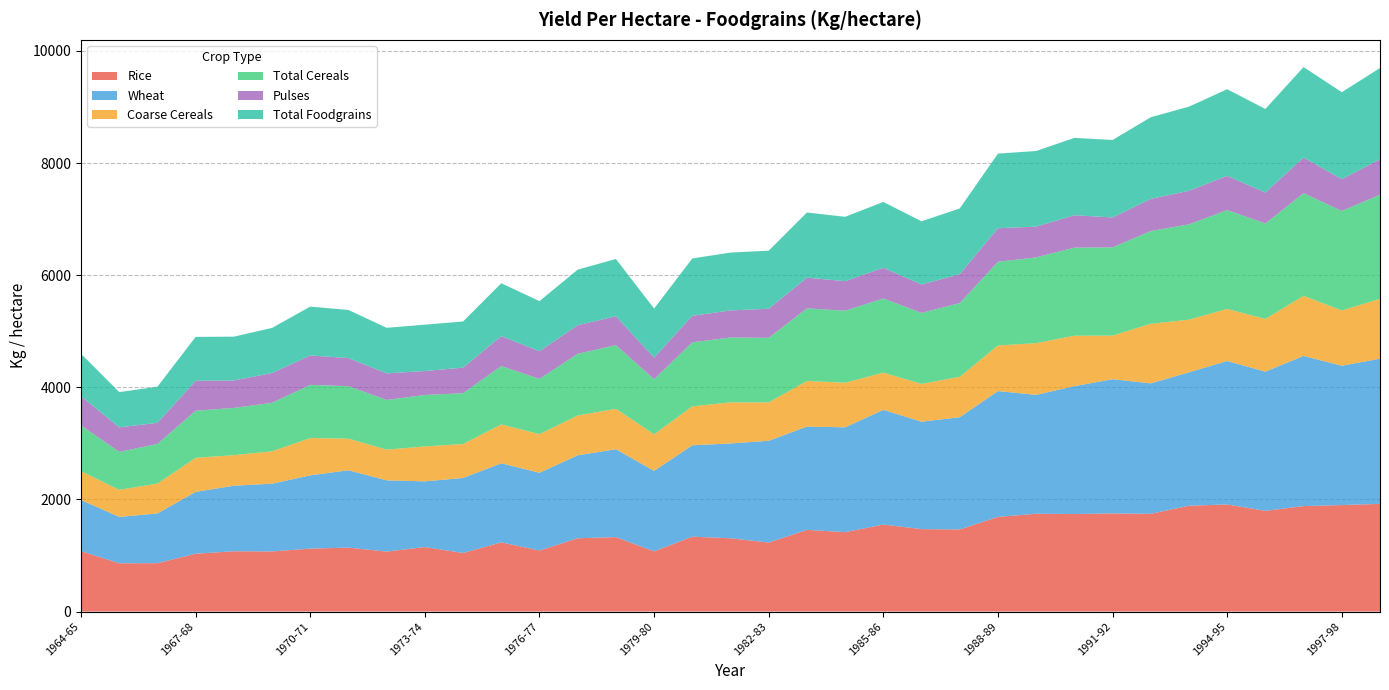

Reading right to left, list all the values displayed in this chart.

Rice: 1998-99=1921	1997-98=1900	1996-97=1882	1995-96=1797	1994-95=1911	1993-94=1888	1992-93=1744	1991-92=1751	1990-91=1740	1989-90=1745	1988-89=1689	1987-88=1465	1986-87=1471	1985-86=1552	1984-85=1417	1983-84=1457	1982-83=1231	1981-82=1308	1980-81=1336	1979-80=1074	1978-79=1328	1977-78=1308	1976-77=1089	1975-76=1235	1974-75=1045	1973-74=1151	1972-73=1070	1971-72=1141	1970-71=1123	1969-70=1073	1968-69=1076	1967-68=1032	1966-67=863	1965-66=862	1964-65=1078
Wheat: 1998-99=2590	1997-98=2485	1996-97=2679	1995-96=2483	1994-95=2559	1993-94=2380	1992-93=2327	1991-92=2394	1990-91=2281	1989-90=2121	1988-89=2244	1987-88=2002	1986-87=1916	1985-86=2046	1984-85=1870	1983-84=1843	1982-83=1816	1981-82=1691	1980-81=1630	1979-80=1436	1978-79=1568	1977-78=1480	1976-77=1387	1975-76=1410	1974-75=1338	1973-74=1172	1972-73=1271	1971-72=1380	1970-71=1307	1969-70=1208	1968-69=1169	1967-68=1103	1966-67=887	1965-66=827	1964-65=913
Coarse Cereals: 1998-99=1068	1997-98=986	1996-97=1072	1995-96=940	1994-95=929	1993-94=939	1992-93=1063	1991-92=778	1990-91=900	1989-90=922	1988-89=814	1987-88=721	1986-87=675	1985-86=664	1984-85=795	1983-84=813	1982-83=685	1981-82=733	1980-81=695	1979-80=652	1978-79=721	1977-78=710	1976-77=689	1975-76=694	1974-75=606	1973-74=623	1972-73=548	1971-72=564	1970-71=665	1969-70=578	1968-69=545	1967-68=608	1966-67=533	1965-66=483	1964-65=514
Total Cereals: 1998-99=1856	1997-98=1775	1996-97=1831	1995-96=1703	1994-95=1763	1993-94=1701	1992-93=1654	1991-92=1574	1990-91=1571	1989-90=1530	1988-89=1493	1987-88=1315	1986-87=1266	1985-86=1323	1984-85=1285	1983-84=1296	1982-83=1151	1981-82=1157	1980-81=1142	1979-80=982	1978-79=1136	1977-78=1100	1976-77=985	1975-76=1041	1974-75=907	1973-74=918	1972-73=886	1971-72=936	1970-71=949	1969-70=865	1968-69=843	1967-68=840	1966-67=707	1965-66=676	1964-65=817
Pulses: 1998-99=634	1997-98=567	1996-97=635	1995-96=552	1994-95=610	1993-94=598	1992-93=573	1991-92=533	1990-91=578	1989-90=549	1988-89=598	1987-88=515	1986-87=506	1985-86=547	1984-85=526	1983-84=548	1982-83=519	1981-82=483	1980-81=473	1979-80=385	1978-79=515	1977-78=510	1976-77=494	1975-76=533	1974-75=455	1973-74=427	1972-73=474	1971-72=501	1970-71=524	1969-70=531	1968-69=490	1967-68=534	1966-67=377	1965-66=438	1964-65=520
Total Foodgrains: 1998-99=1627	1997-98=1552	1996-97=1614	1995-96=1491	1994-95=1546	1993-94=1501	1992-93=1457	1991-92=1382	1990-91=1380	1989-90=1349	1988-89=1331	1987-88=1173	1986-87=1128	1985-86=1175	1984-85=1149	1983-84=1162	1982-83=1035	1981-82=1032	1980-81=1023	1979-80=876	1978-79=1022	1977-78=991	1976-77=894	1975-76=944	1974-75=824	1973-74=827	1972-73=813	1971-72=858	1970-71=872	1969-70=805	1968-69=781	1967-68=783	1966-67=644	1965-66=629	1964-65=757